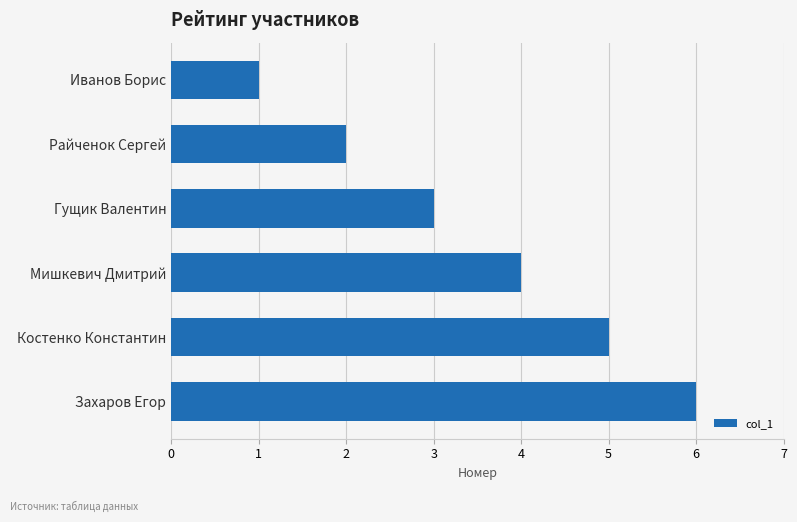

Reading bottom to top, extract all data points from this chart.

Захаров Егор=6	Костенко Константин=5	Мишкевич Дмитрий=4	Гущик Валентин=3	Райченок Сергей=2	Иванов Борис=1